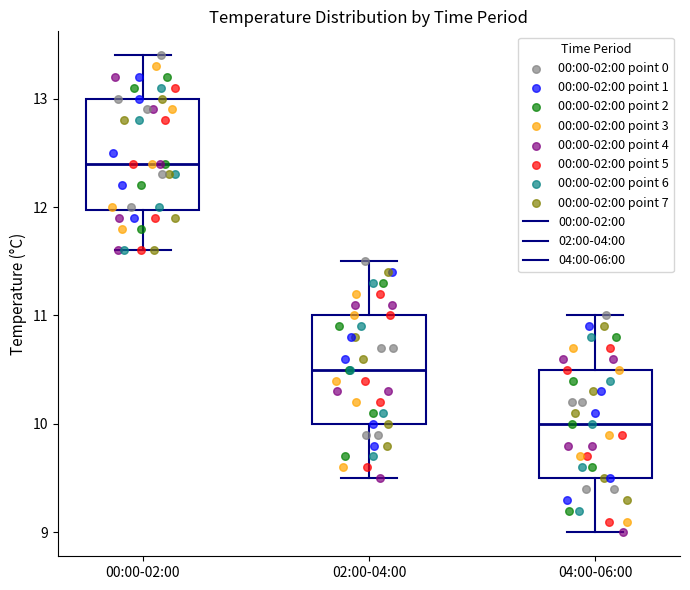

Which box has the highest median line?

00:00-02:00